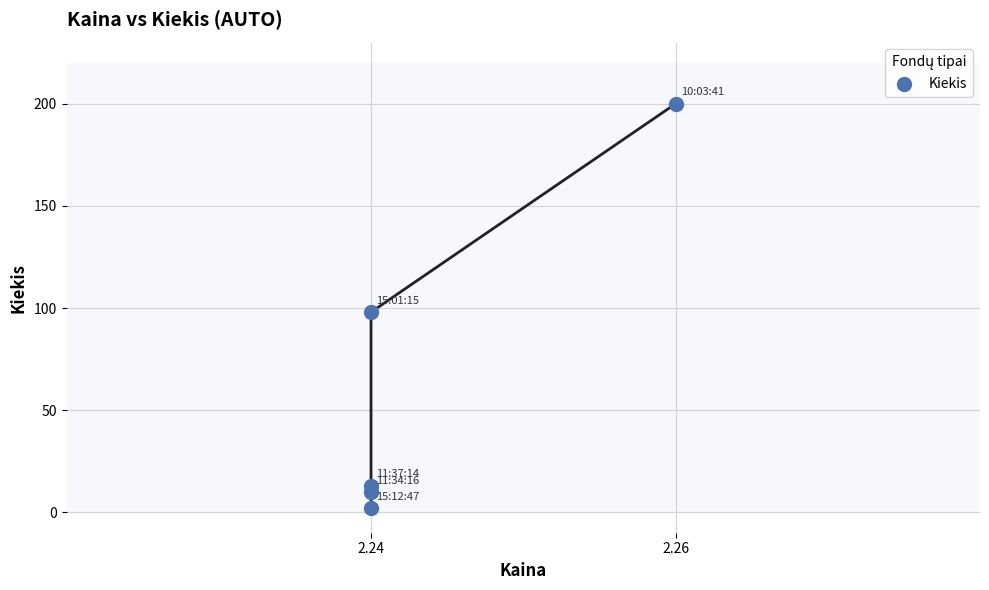

What Y value in the scatter plot is closest to 101?

98